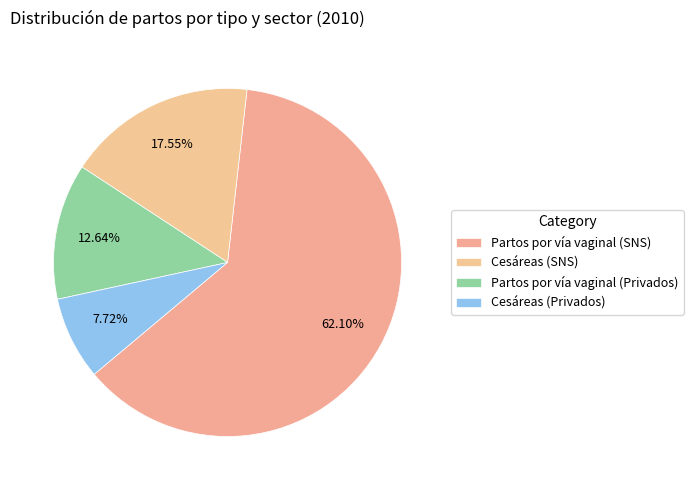

Is the sum of Cesáreas (Privados) and Cesáreas (SNS) greater than half?

No